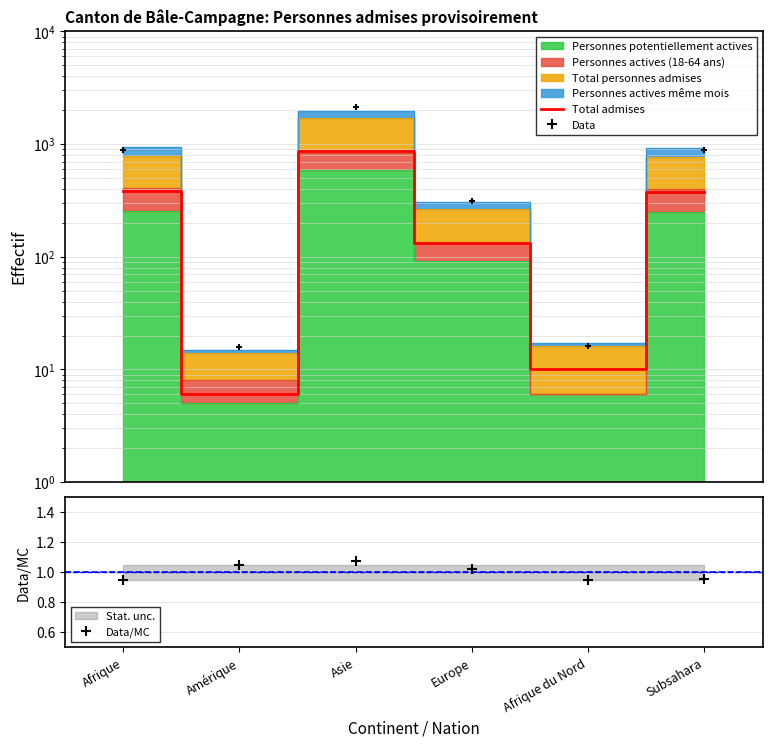

How many data points in Data/MC are less than 1?

3